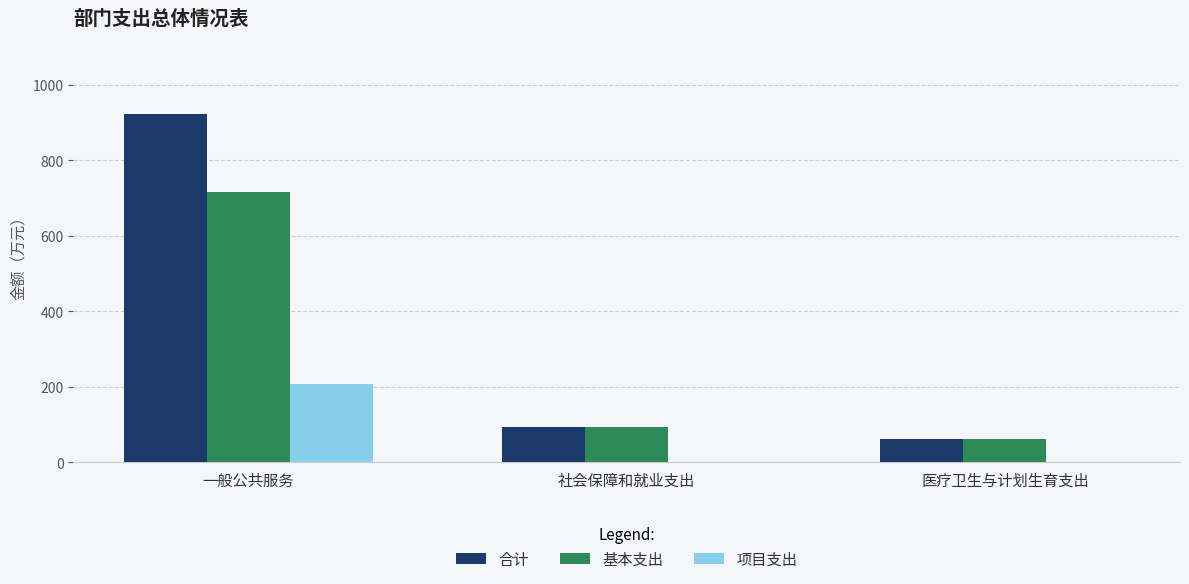

The 项目支出 series shows 206.4 at 一般公共服务. True or false?

True